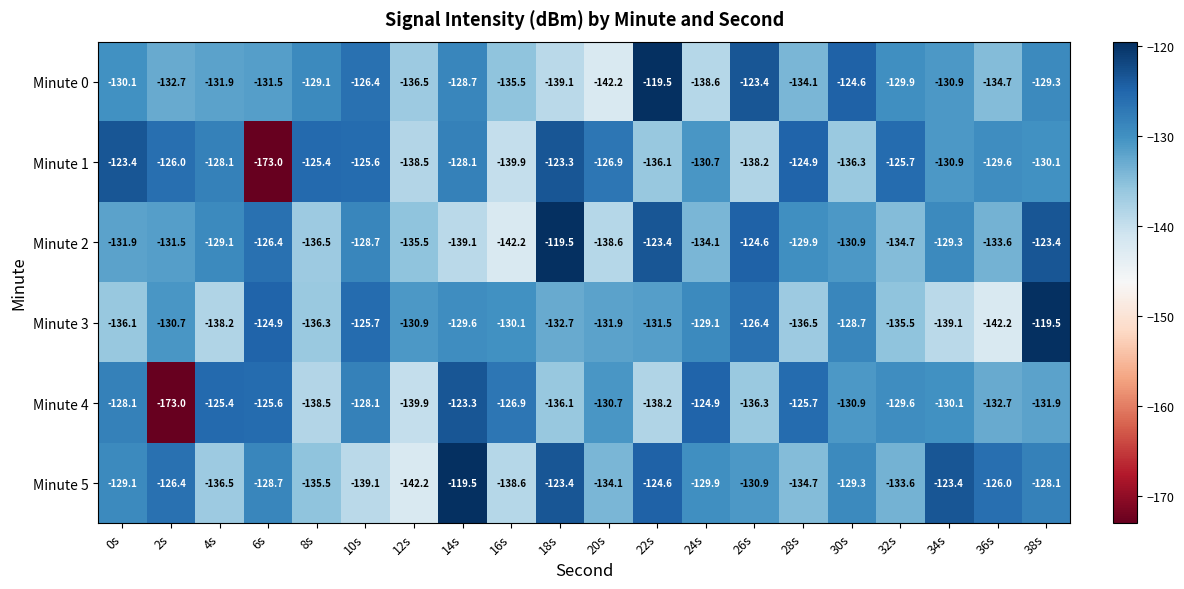

What is the greatest value displayed?

-119.5